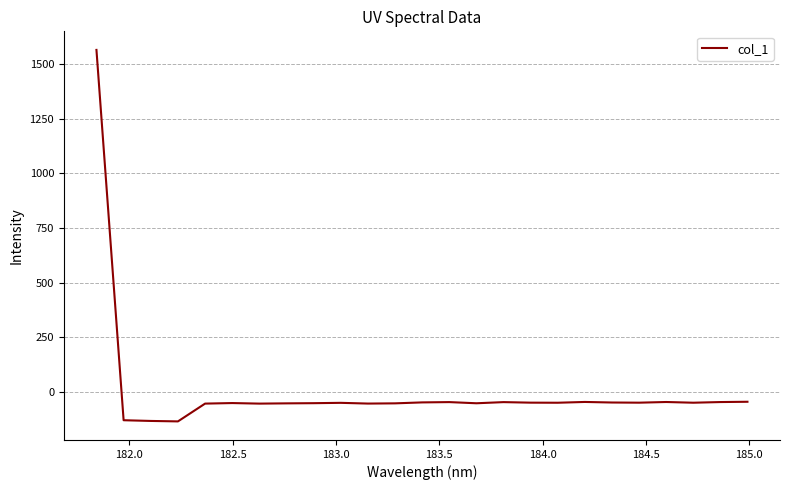

What is the greatest value displayed?

1563.7